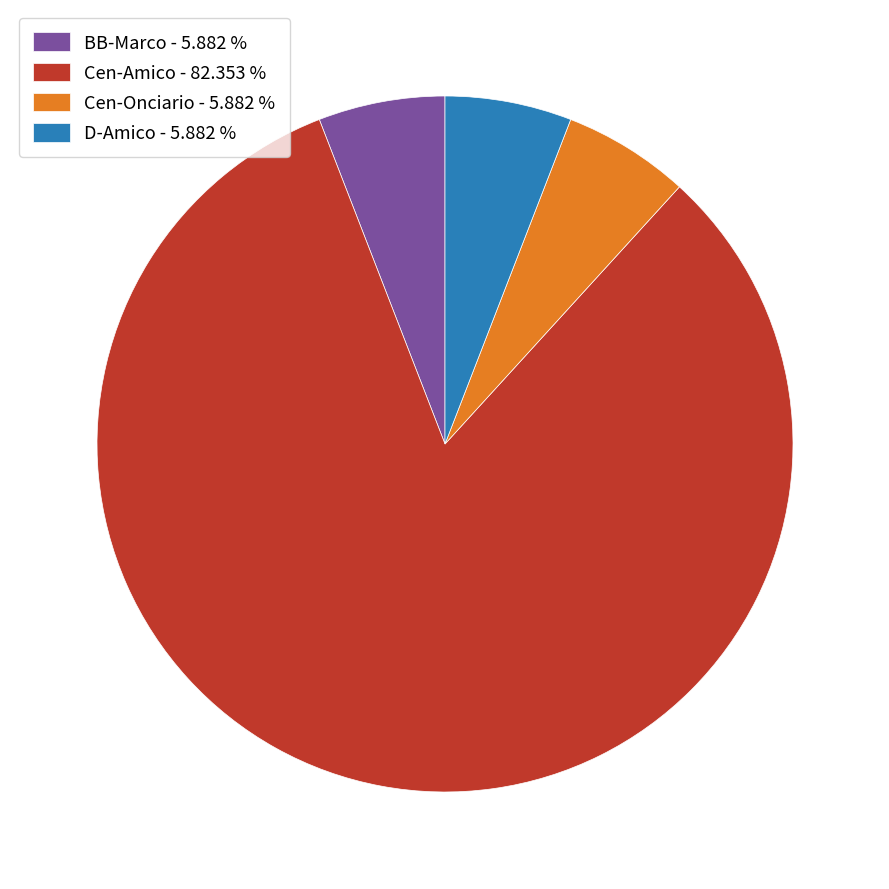

Is there any slice that represents more than half of the pie?

Yes